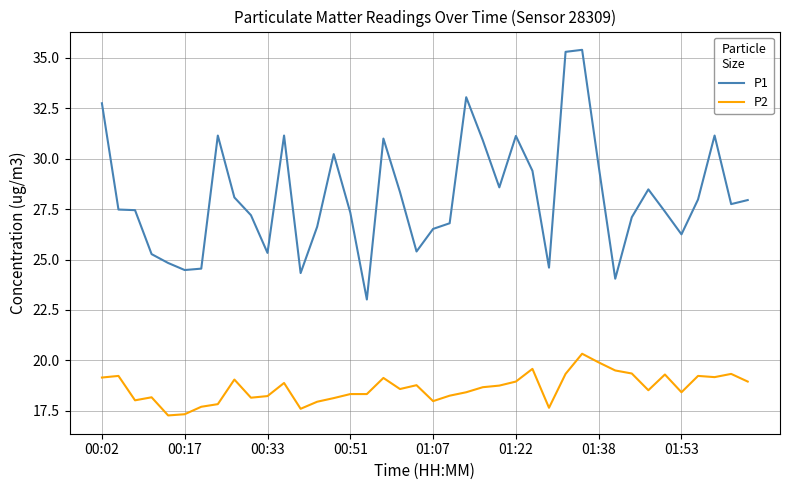

True or false: P1 and P2 intersect in this chart.

False